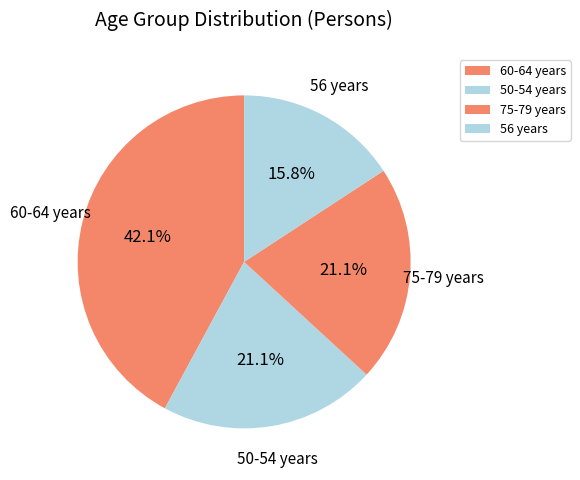

To the nearest percent, what is the average slice percentage?

25%